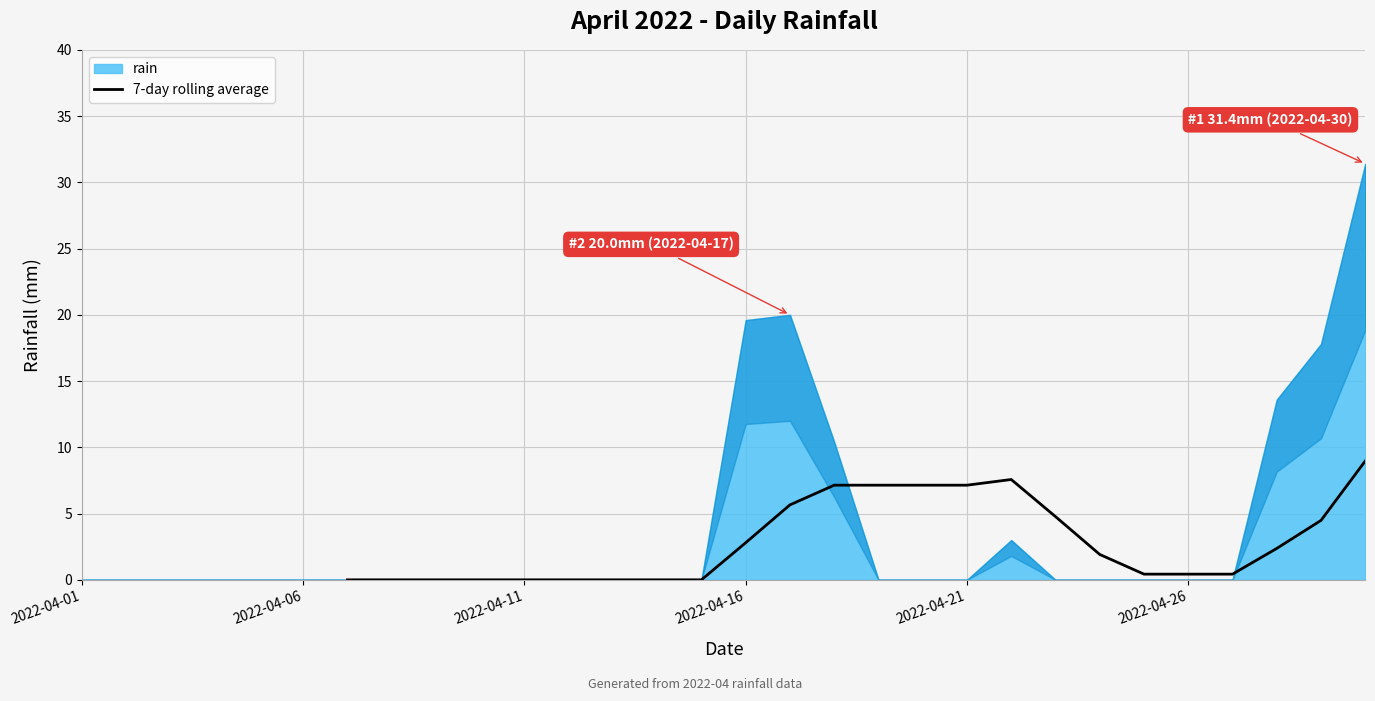

What is the value of the 28th point from the left?

2.4